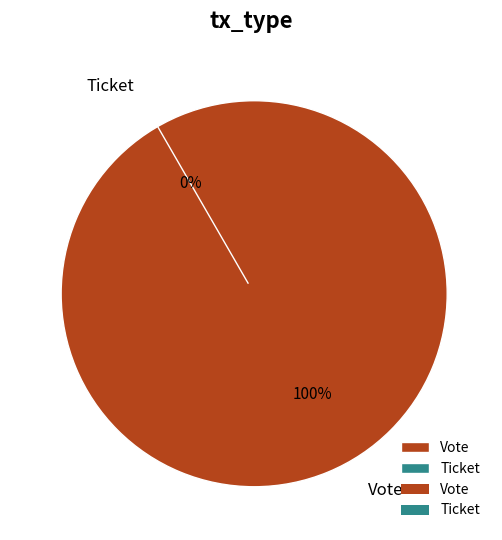

How many segments does this pie chart have?

2